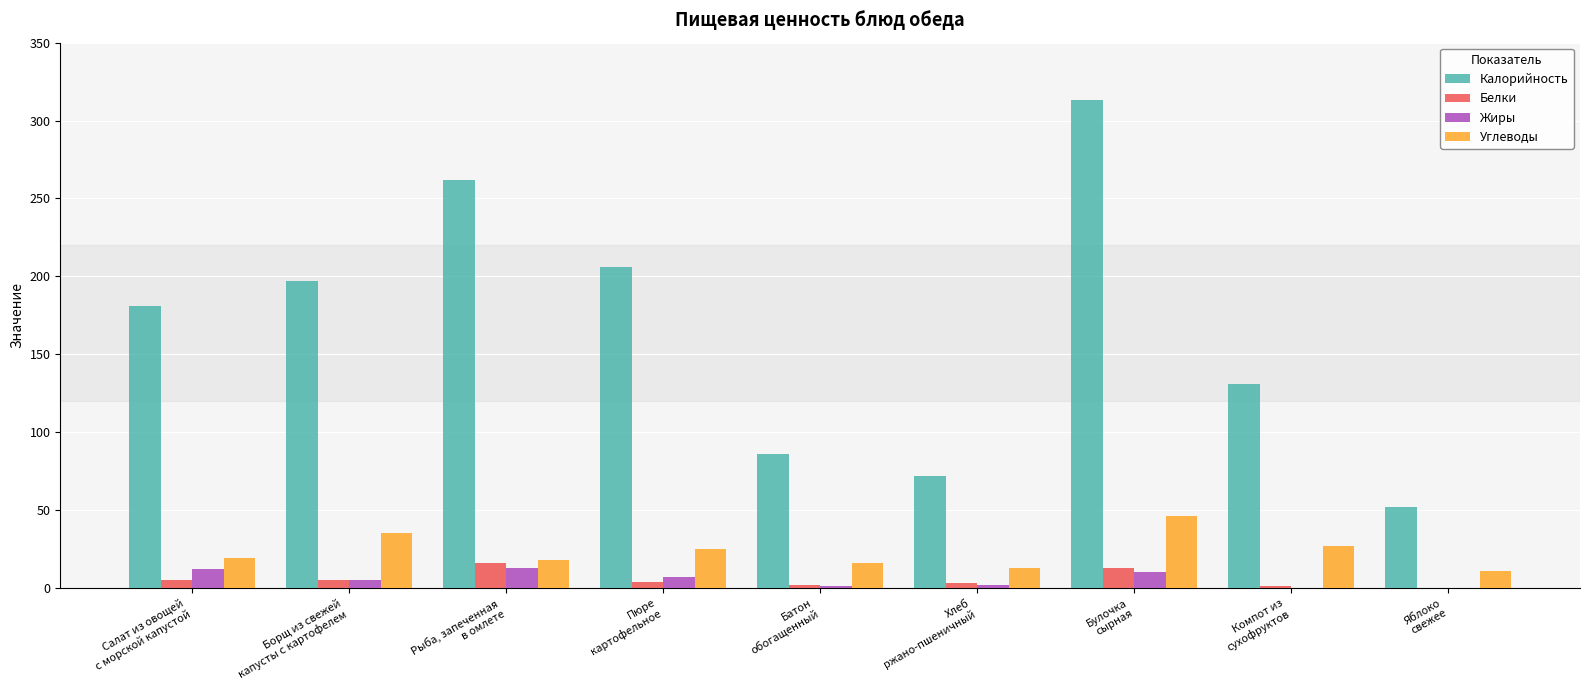

Which series has the widest spread of values?

Калорийность